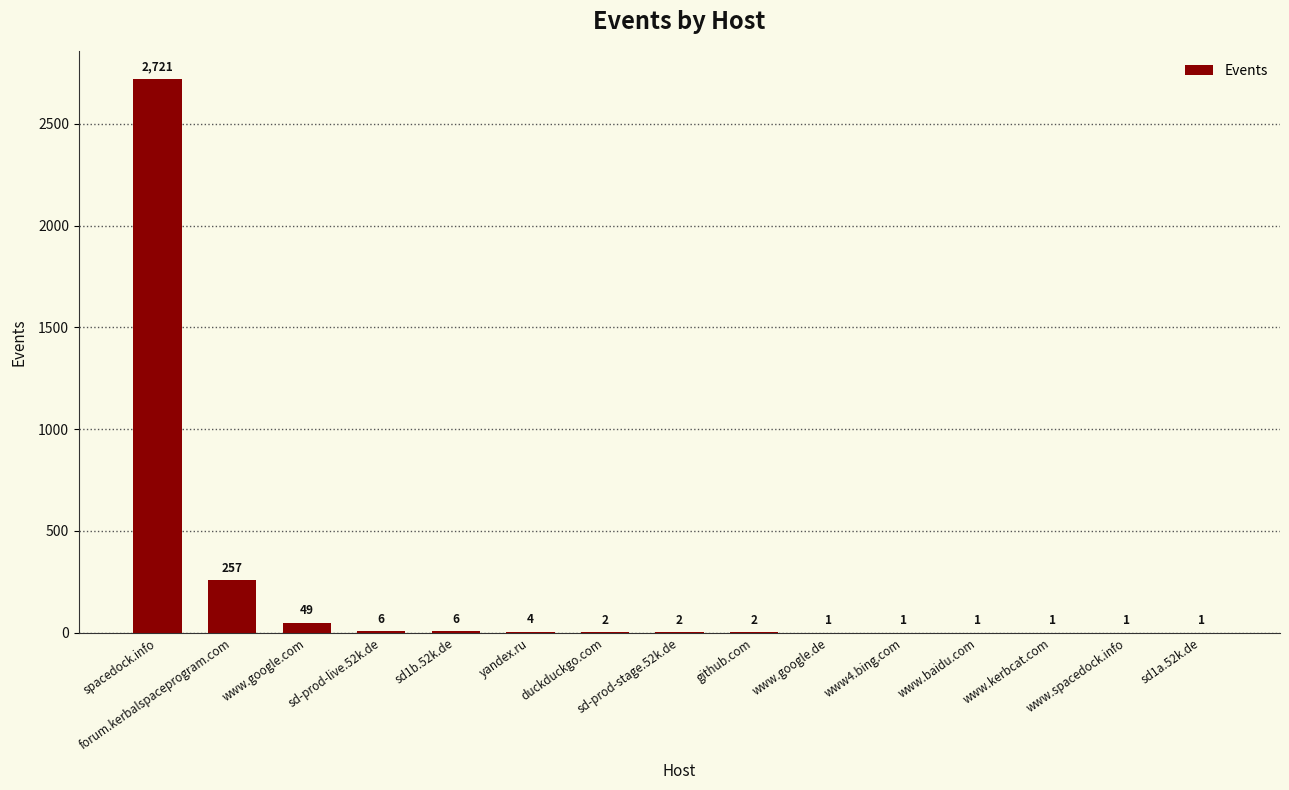

Between www.google.com and yandex.ru, which is larger?

www.google.com